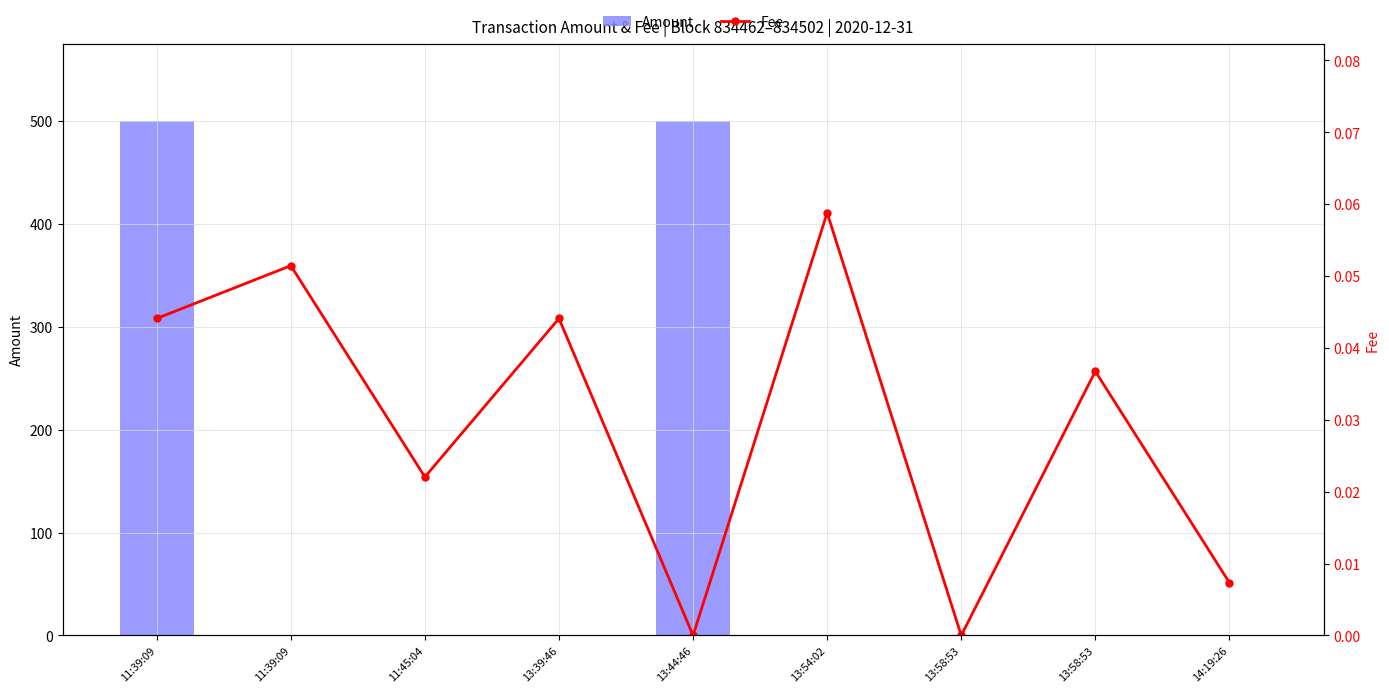

Read the Amount value at 13:44:46.

500.1